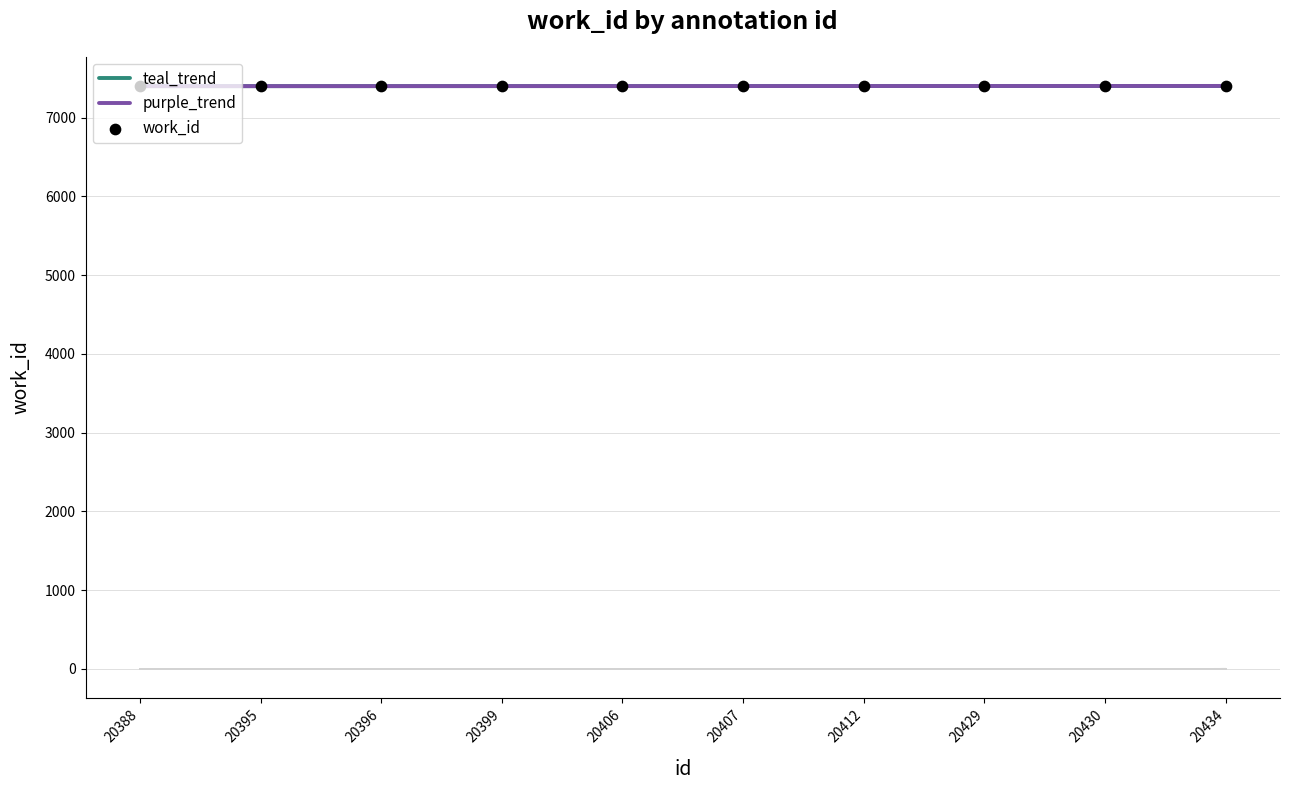

Which series has the largest total across all categories?

purple_trend